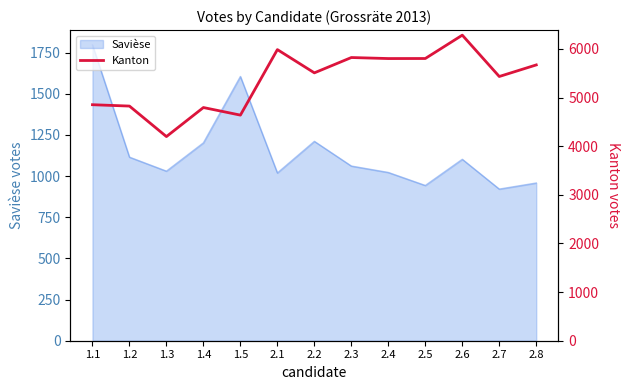

How many lines are shown in the chart?

1